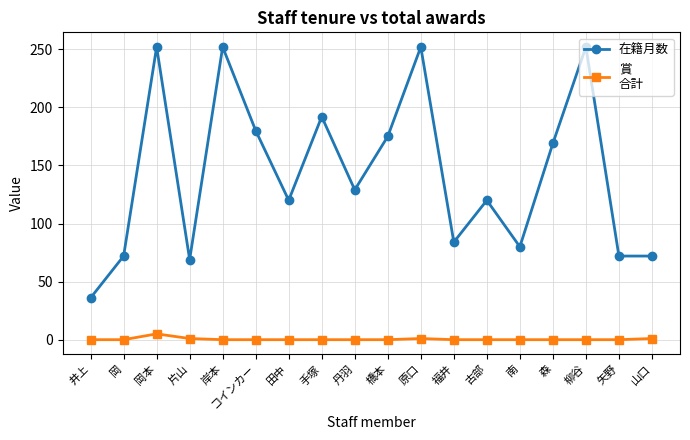

What is the total value across all series at 古部?

120